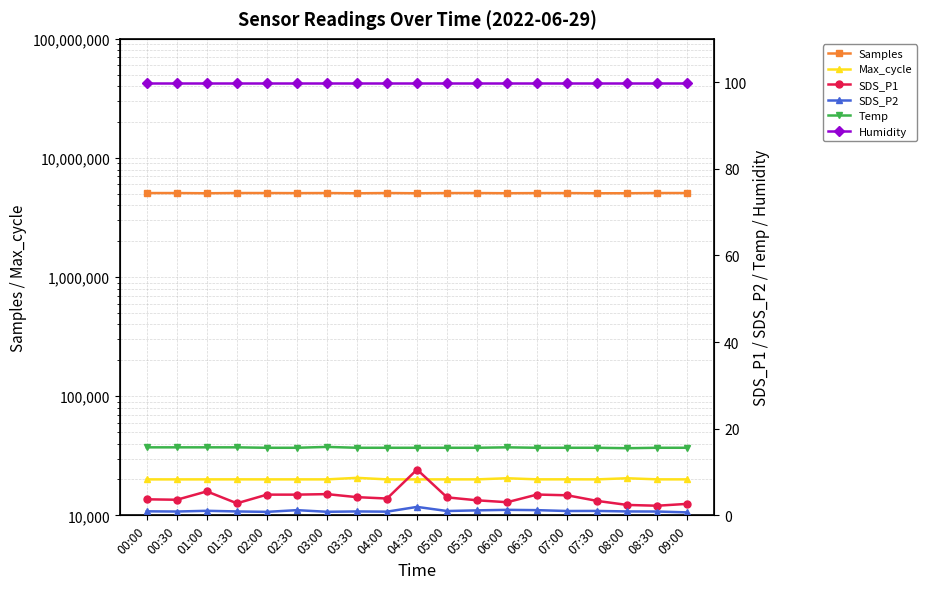

What is the maximum value for Samples?

5078089.0